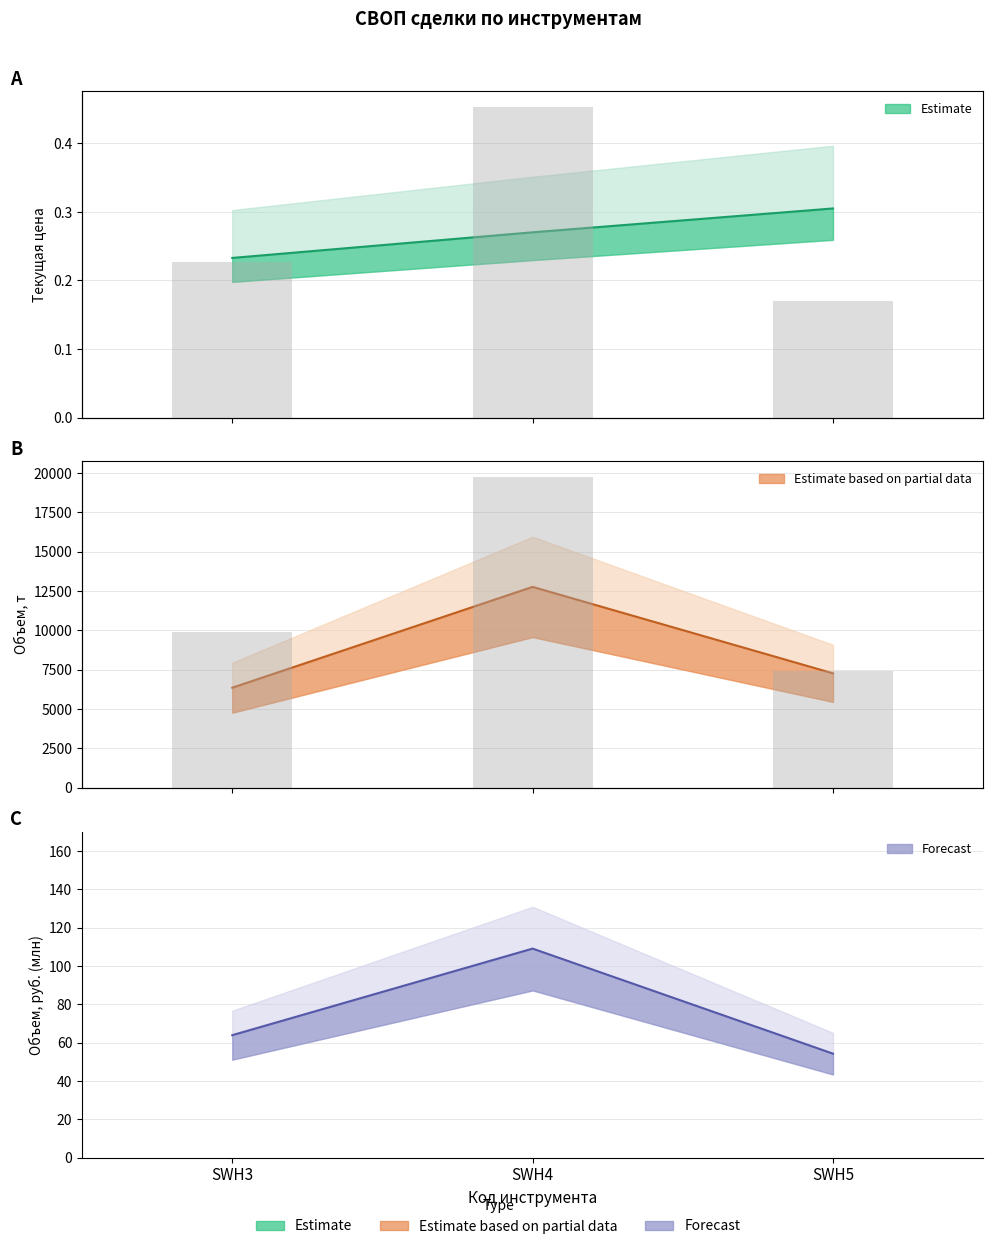

What is the total value across all series at SWH4?

12871.4